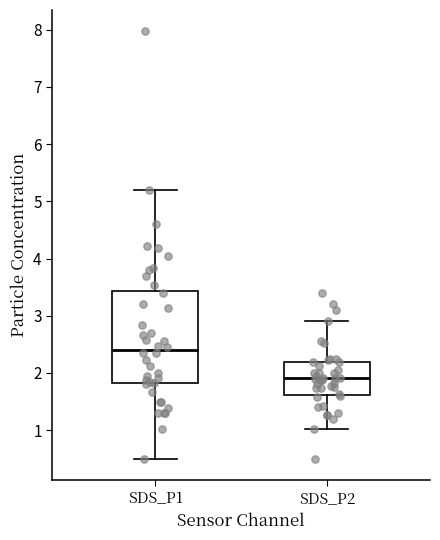

Reading left to right, transcribe this box plot: for each box, give where its median line is, the range the box spans, and where its two whiskers end, as read against the y-axis. The values are not printed on the chart, so give them approximately, as read against the axis.

SDS_P1: median 2.4, box 1.8 to 3.4, whiskers 0.5 to 5.2
SDS_P2: median 1.9, box 1.6 to 2.2, whiskers 1.0 to 2.9